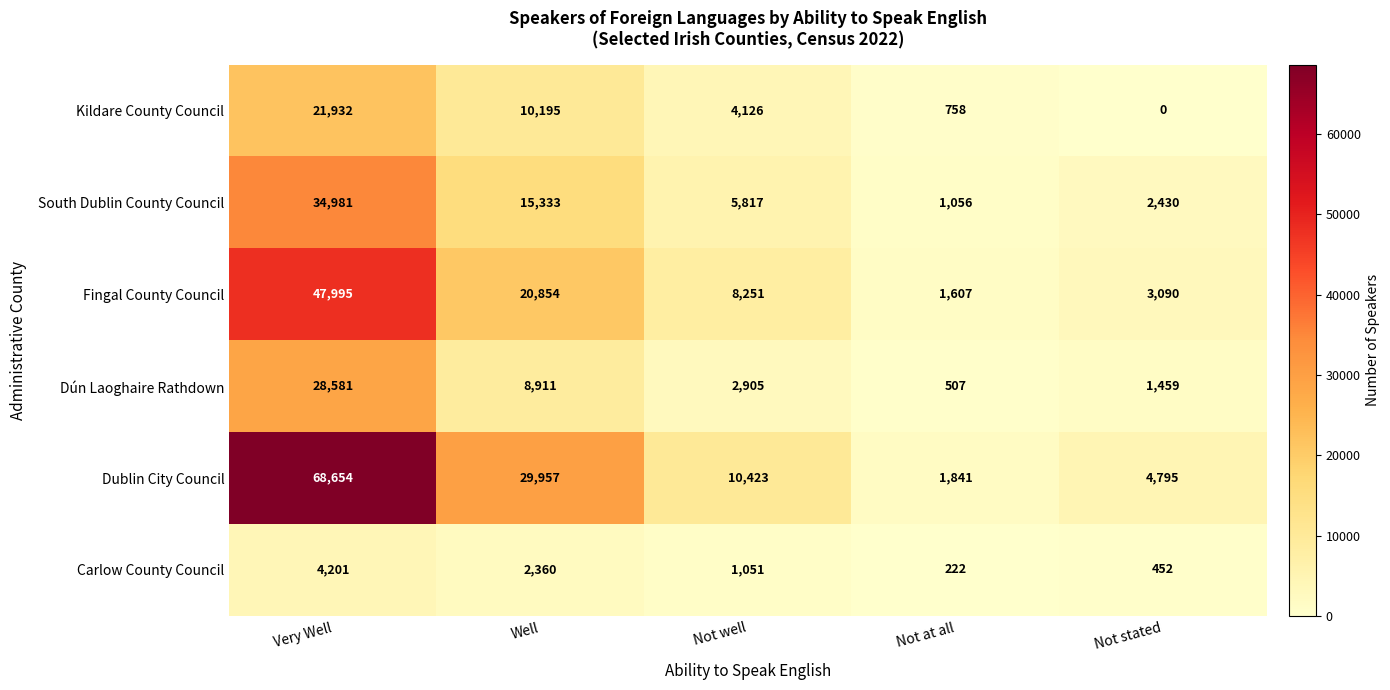

Which series has the widest spread of values?

Dublin City Council